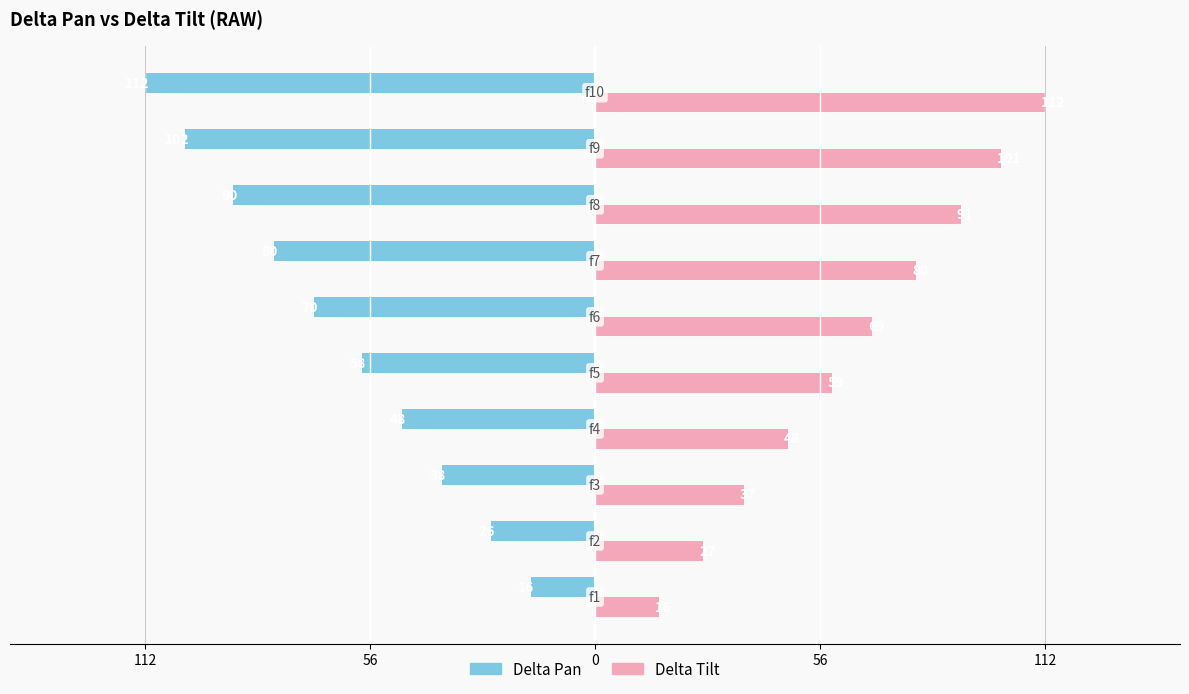

What are all the series names shown in the legend?

Delta Pan, Delta Tilt